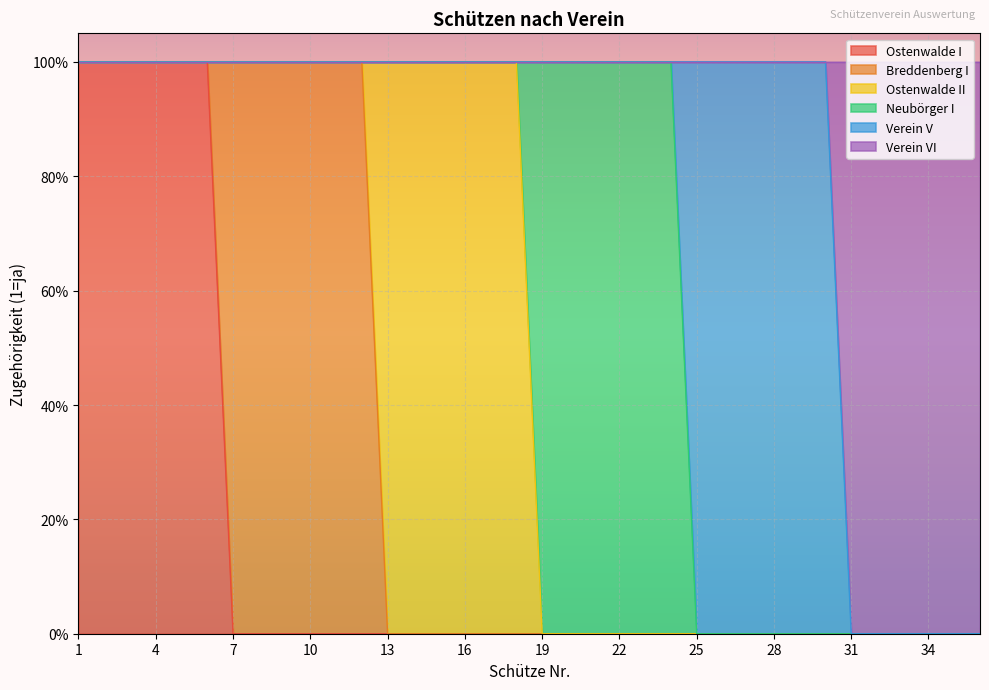

How many series are shown in this chart?

6